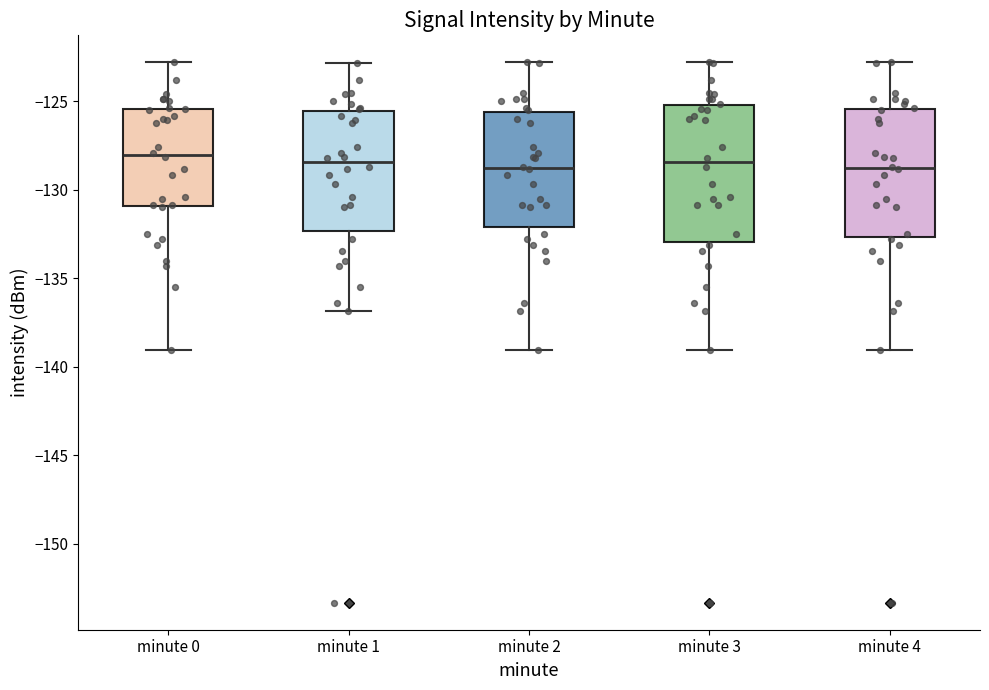

Where is the lower edge of the box for minute 4 on the y-axis? The values are not printed on the chart, so give them approximately, as read against the axis.

-132.5